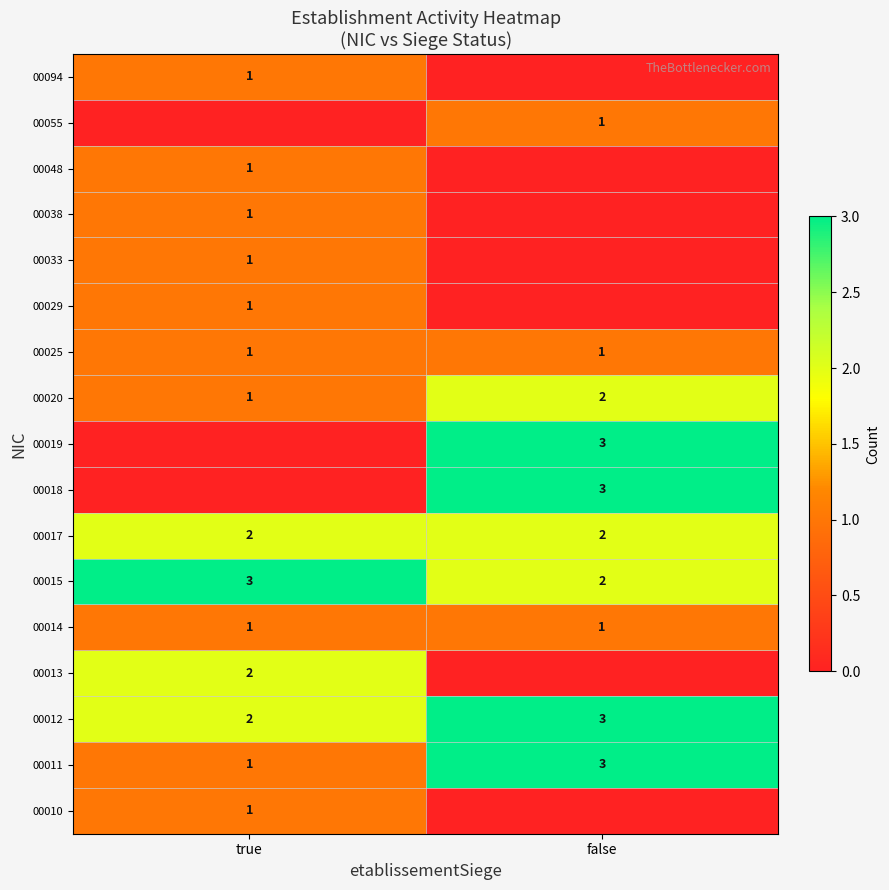

True or false: 00025 has a value of 1 at false.

True